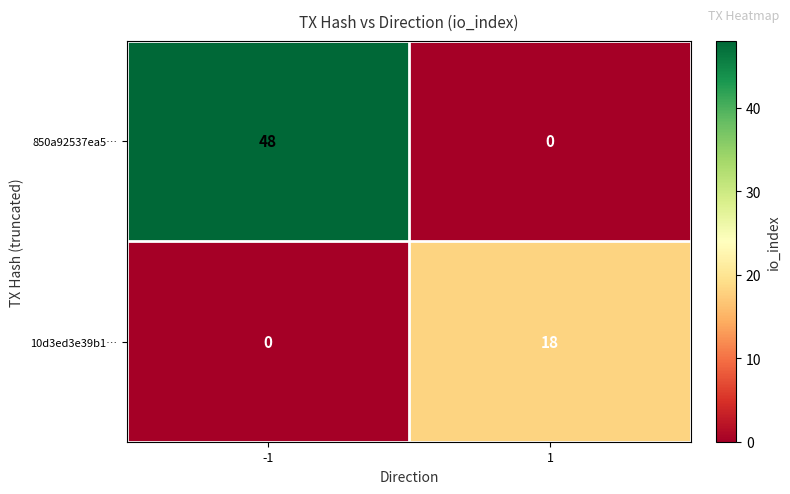

What value does the 850a92537ea5… series have at -1?

48